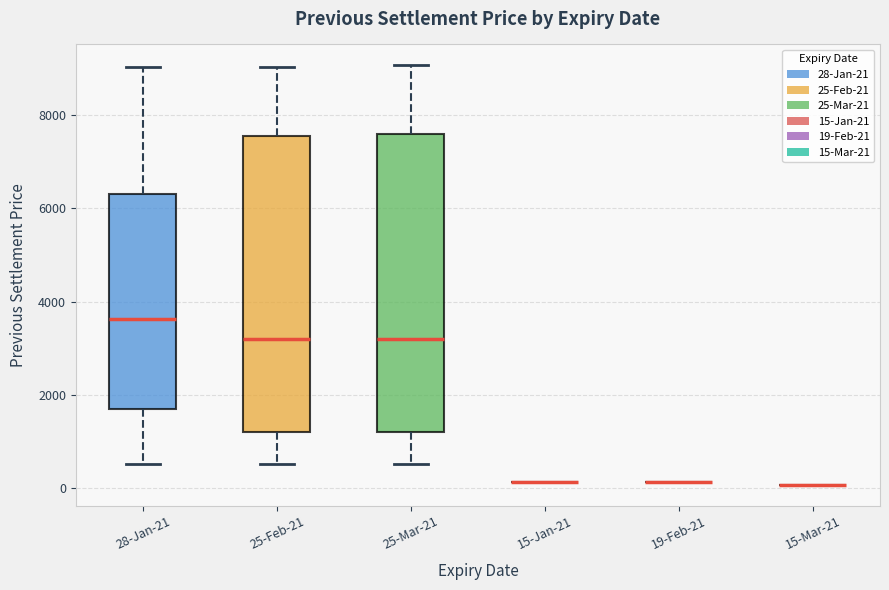

Reading left to right, read every box against the y-axis: the position of its median line, the range the box covers, and the ends of its whiskers. The values are not printed on the chart, so give them approximately, as read against the axis.

28-Jan-21: median 3600, box 1800 to 6400, whiskers 600 to 9000
25-Feb-21: median 3200, box 1200 to 7600, whiskers 600 to 9000
25-Mar-21: median 3200, box 1200 to 7600, whiskers 600 to 9000
15-Jan-21: box collapsed to a line at 200, whiskers 200 to 200
19-Feb-21: box collapsed to a line at 200, whiskers 200 to 200
15-Mar-21: box collapsed to a line at 0, whiskers 0 to 0